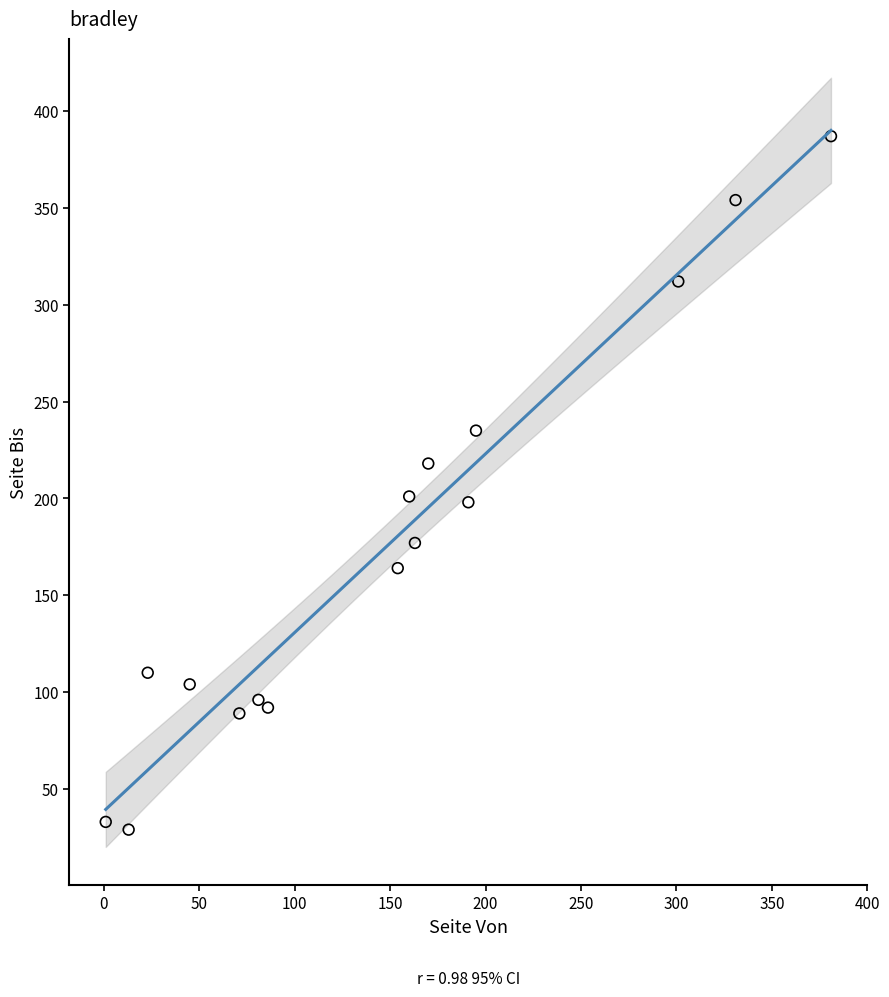

What is the range of X values (max minus min)?

380